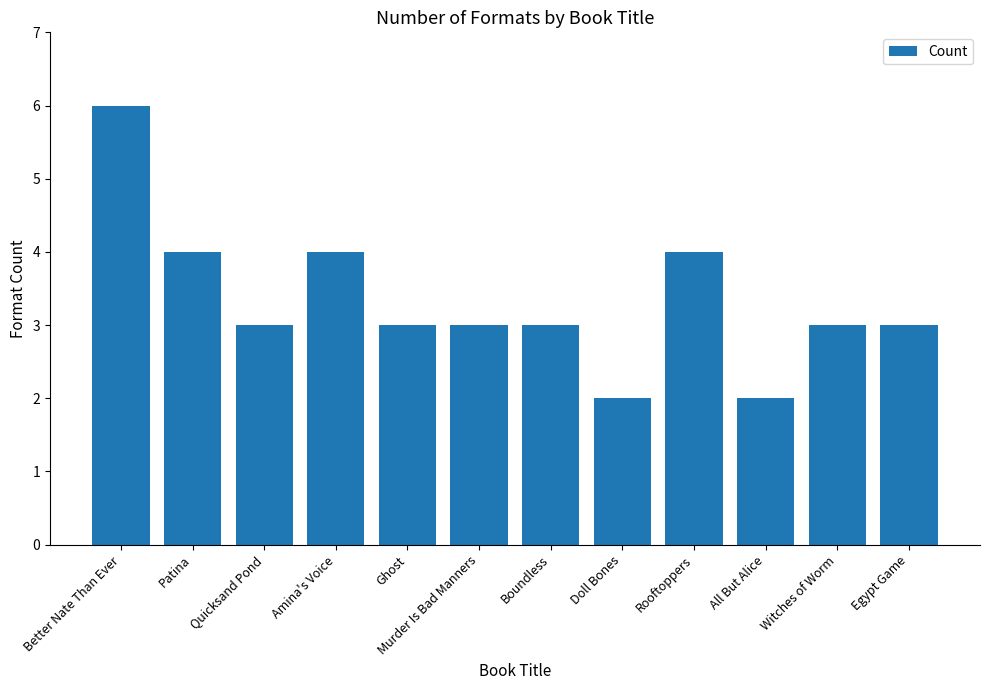

Reading left to right, extract all data points from this chart.

Better Nate Than Ever=6	Patina=4	Quicksand Pond=3	Amina's Voice=4	Ghost=3	Murder Is Bad Manners=3	Boundless=3	Doll Bones=2	Rooftoppers=4	All But Alice=2	Witches of Worm=3	Egypt Game=3